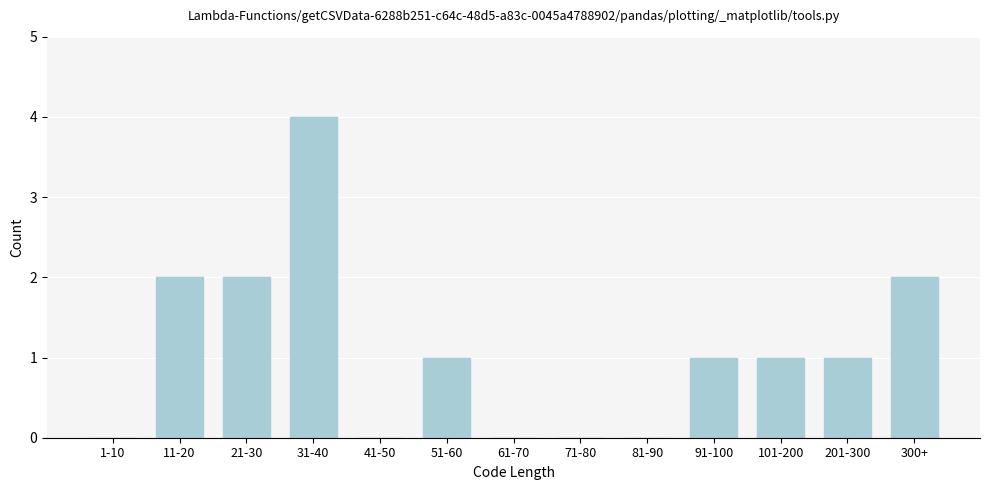

Reading right to left, list all the values displayed in this chart.

300+=2	201-300=1	101-200=1	91-100=1	81-90=0	71-80=0	61-70=0	51-60=1	41-50=0	31-40=4	21-30=2	11-20=2	1-10=0